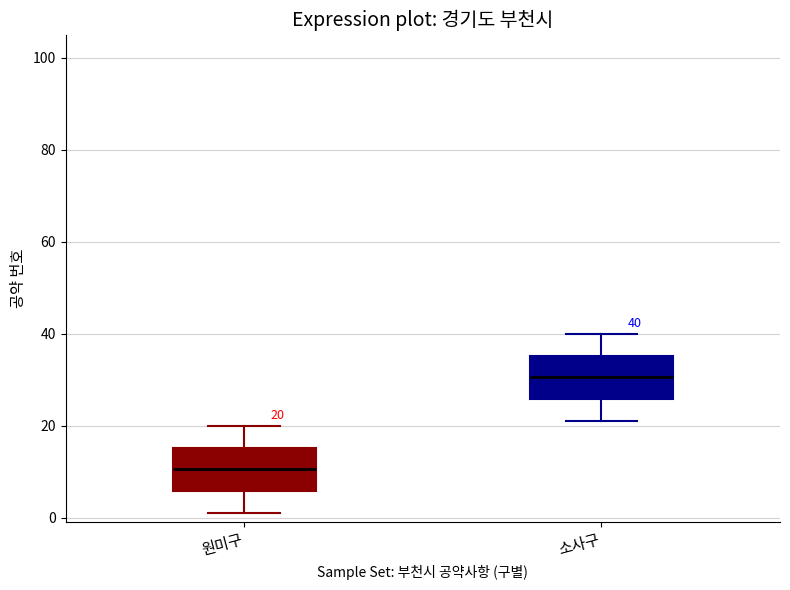

Which box has the lowest median line?

원미구